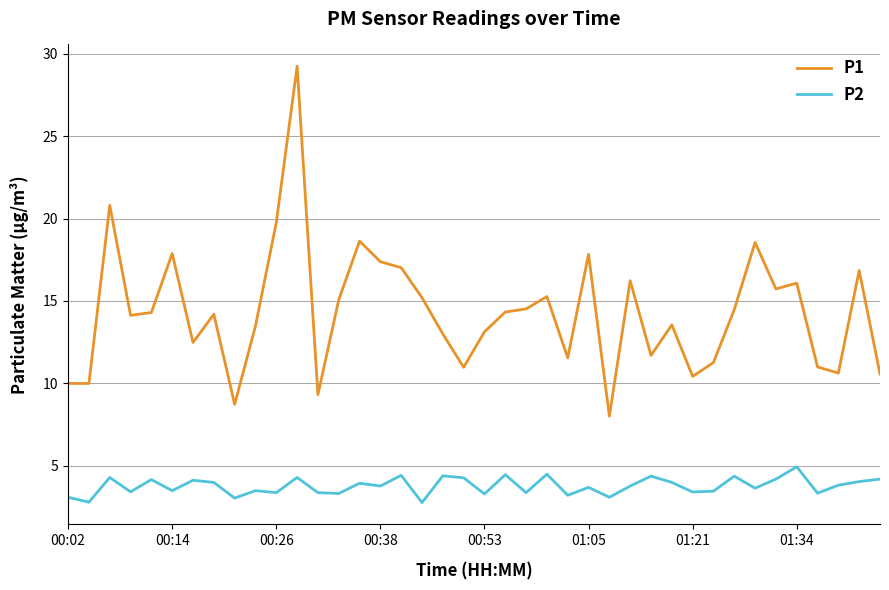

Rank the series by their average value, from lowest to highest.

P2, P1